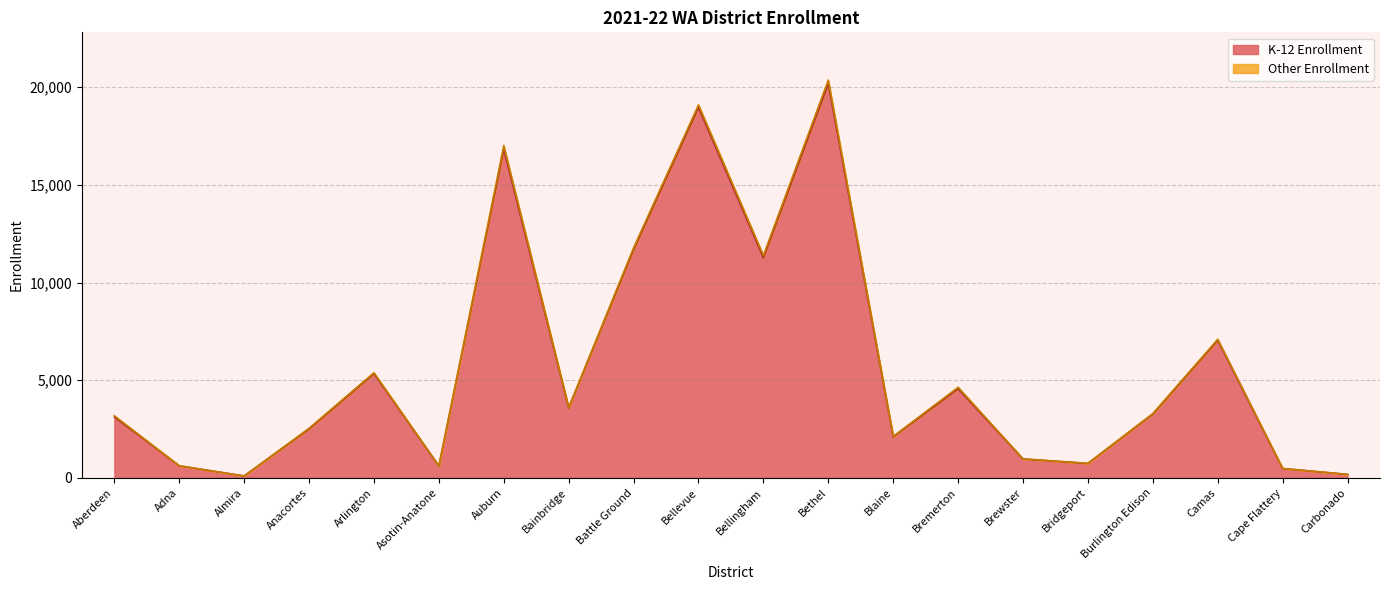

What is the smallest value displayed?

97.3